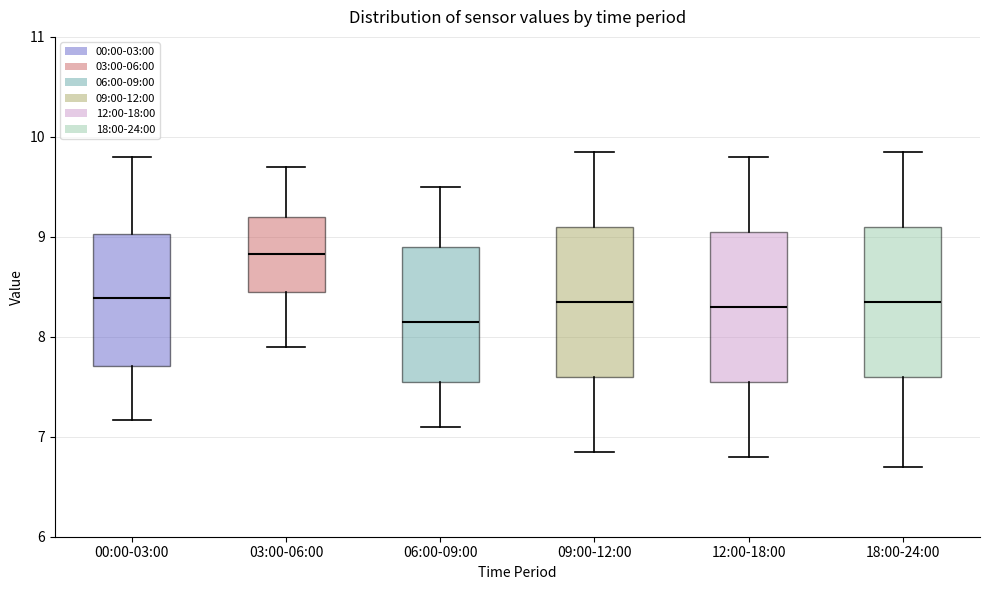

Reading left to right, transcribe this box plot: for each box, give where its median line is, the range the box spans, and where its two whiskers end, as read against the y-axis. The values are not printed on the chart, so give them approximately, as read against the axis.

00:00-03:00: median 8.4, box 7.7 to 9.0, whiskers 7.2 to 9.8
03:00-06:00: median 8.8, box 8.5 to 9.2, whiskers 7.9 to 9.7
06:00-09:00: median 8.2, box 7.6 to 8.9, whiskers 7.1 to 9.5
09:00-12:00: median 8.4, box 7.6 to 9.1, whiskers 6.9 to 9.9
12:00-18:00: median 8.3, box 7.6 to 9.1, whiskers 6.8 to 9.8
18:00-24:00: median 8.4, box 7.6 to 9.1, whiskers 6.7 to 9.9